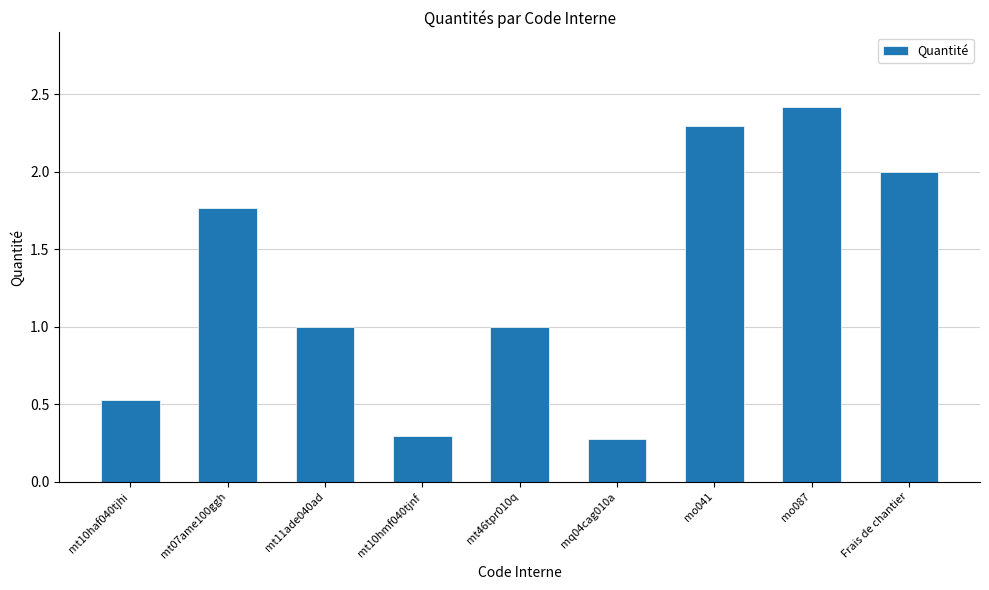

What is the greatest value displayed?

2.4